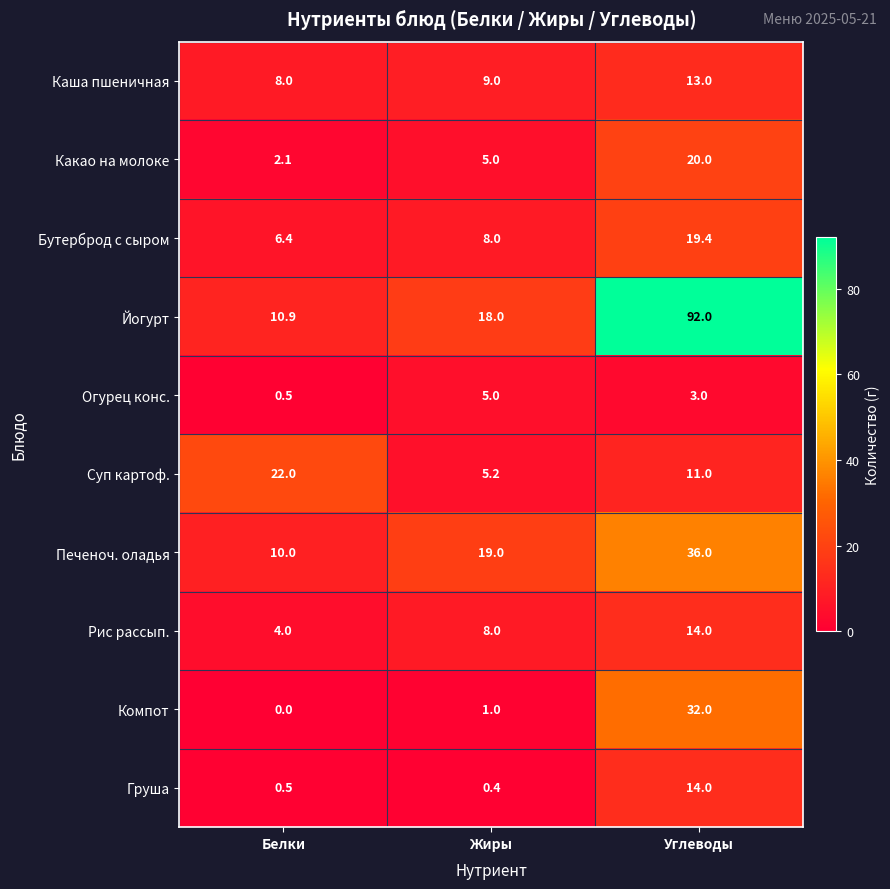

At how many categories does at least one series exceed 5?

3